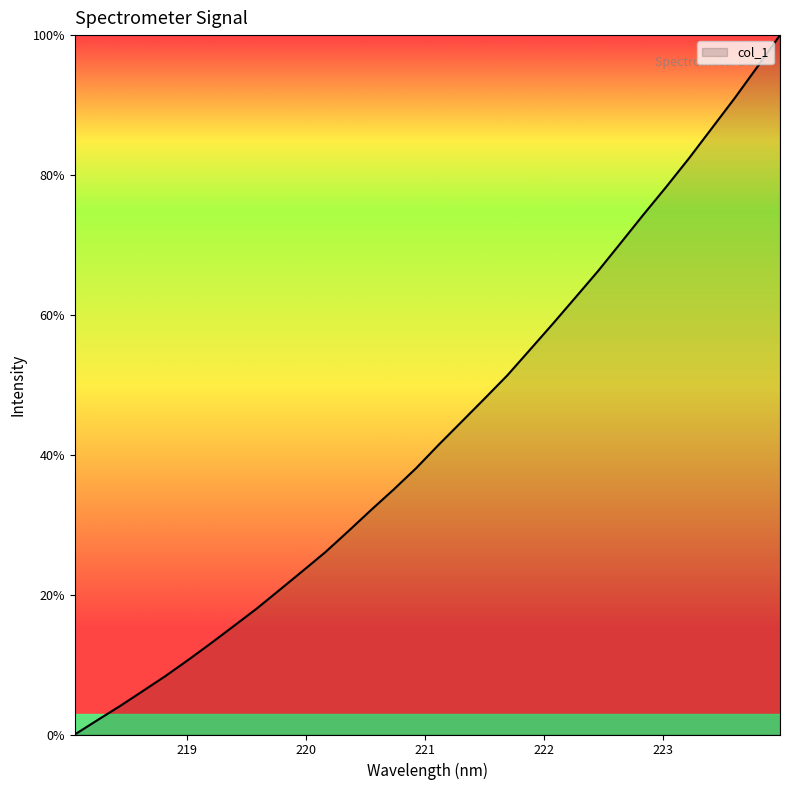

What is the greatest value displayed?

100.0